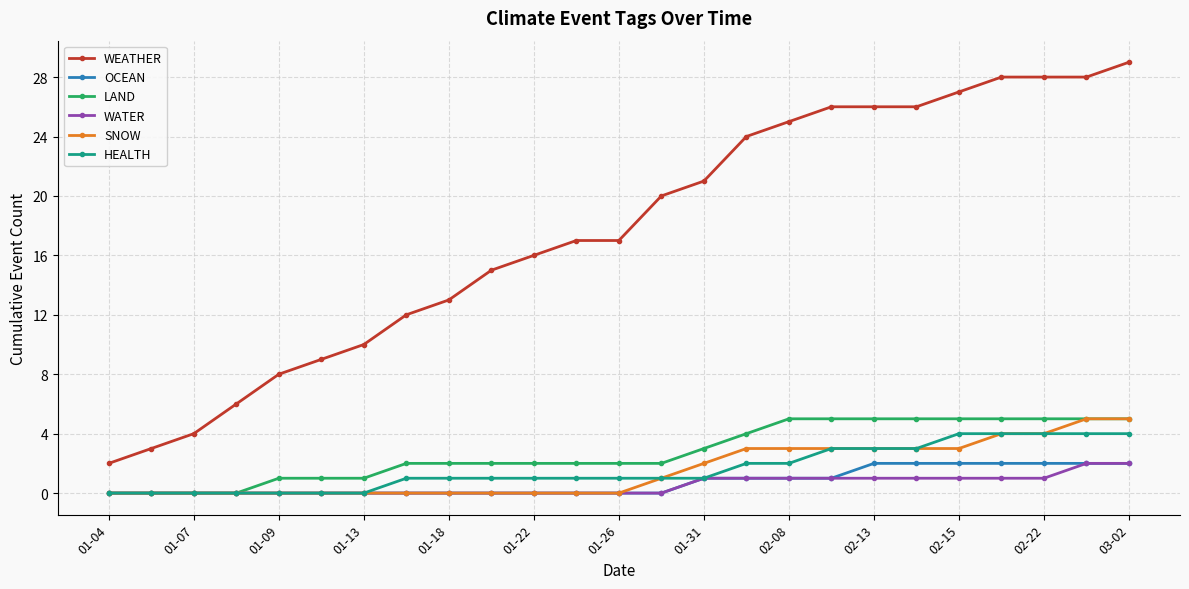

What is the maximum value for WEATHER?

29